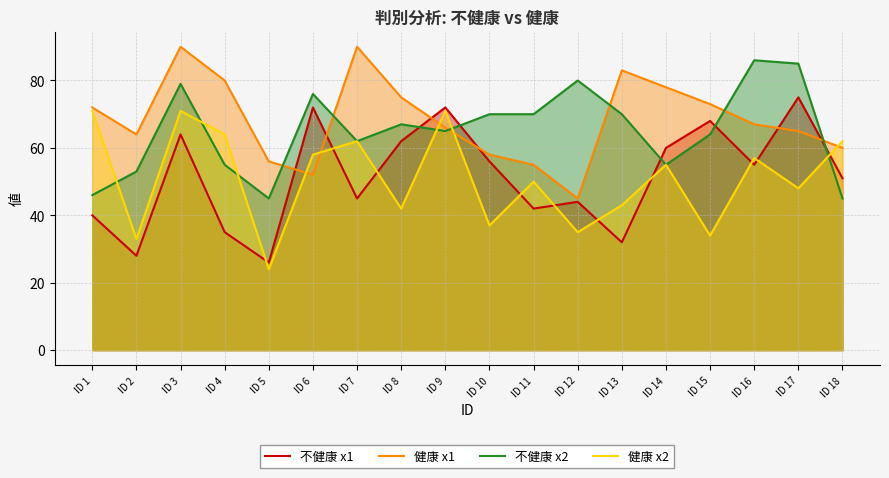

Between ID 9 and ID 10, which is larger?

ID 9